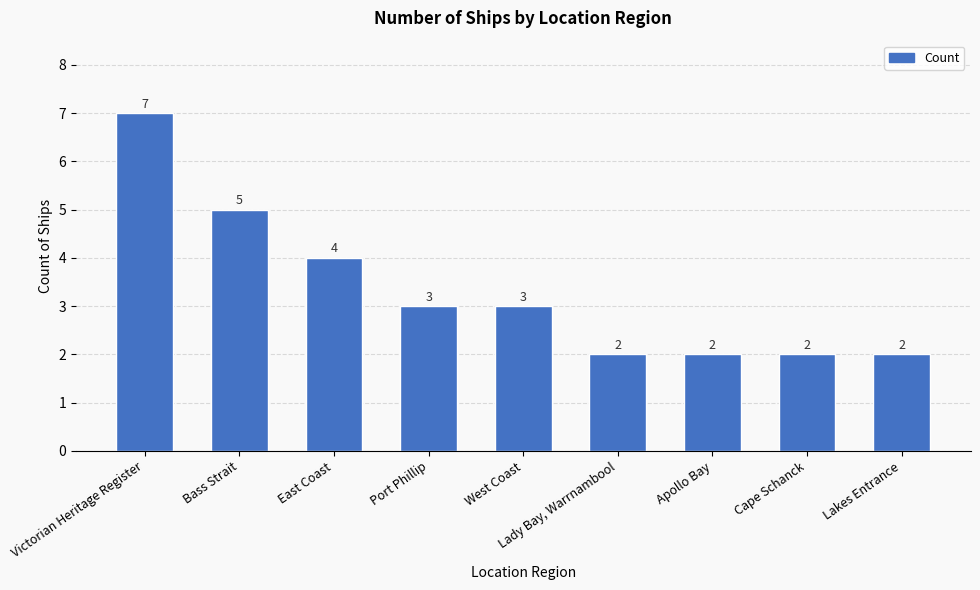

What is the change in value from Victorian Heritage Register to Port Phillip?

-4